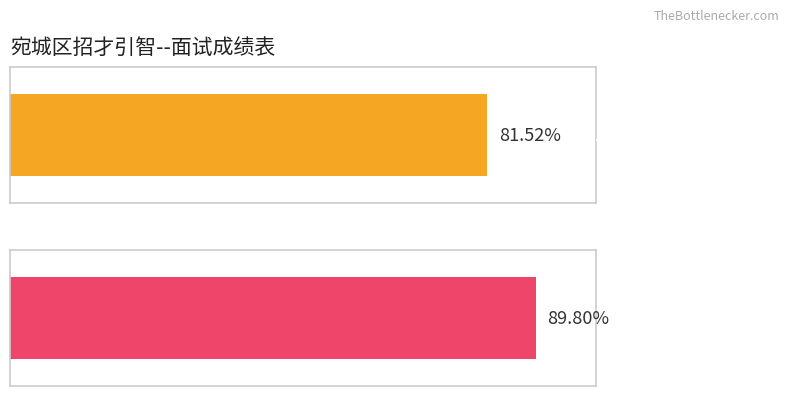

The chart shows a value of 35.9 at 黄孟. True or false?

False